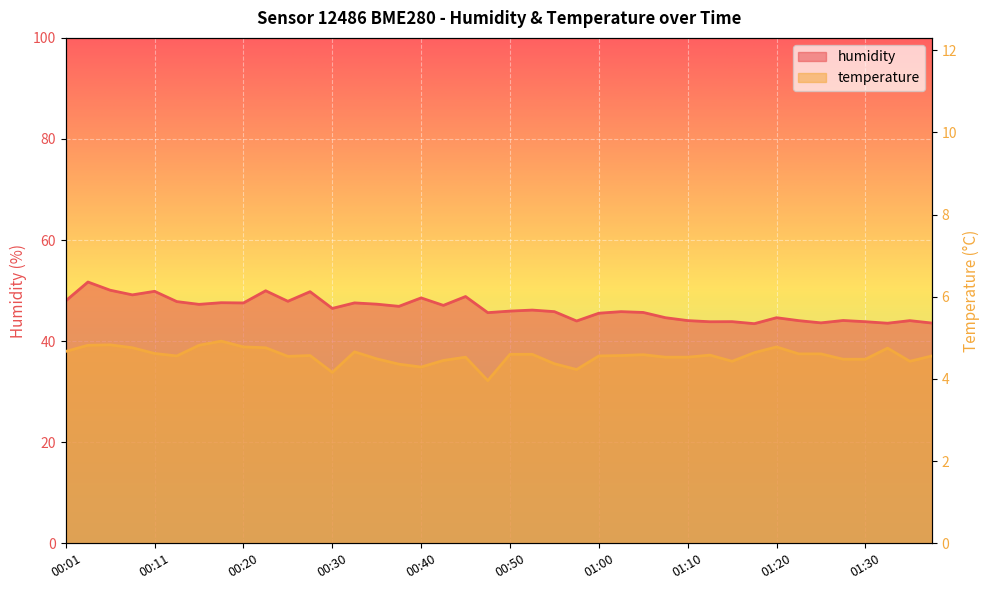

Which series has the largest range (max minus min)?

humidity